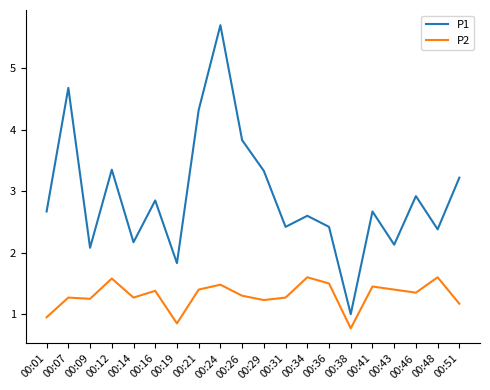

Which series has the largest range (max minus min)?

P1